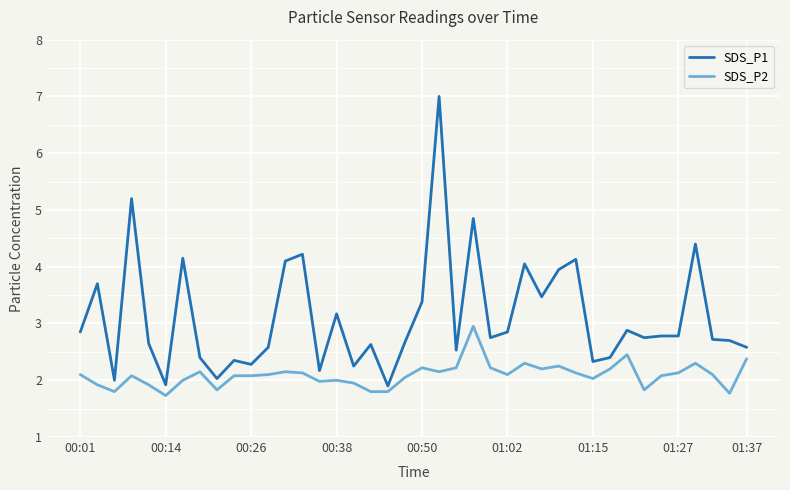

What are all the series names shown in the legend?

SDS_P1, SDS_P2